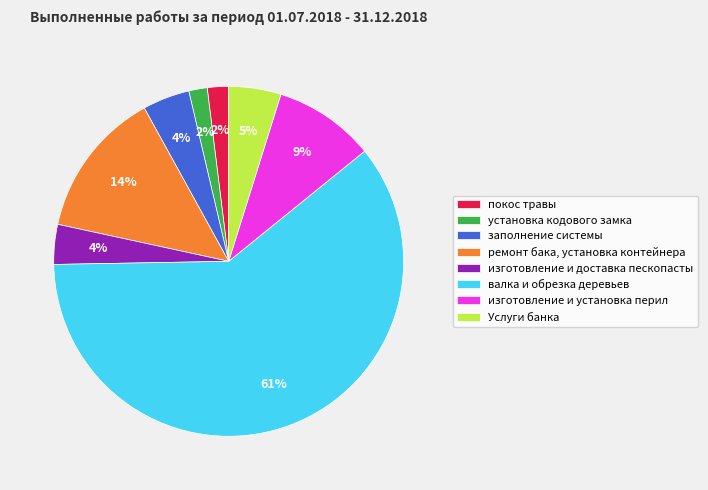

Is it true that ремонт бака, установка контейнера is 8% of the pie?

False